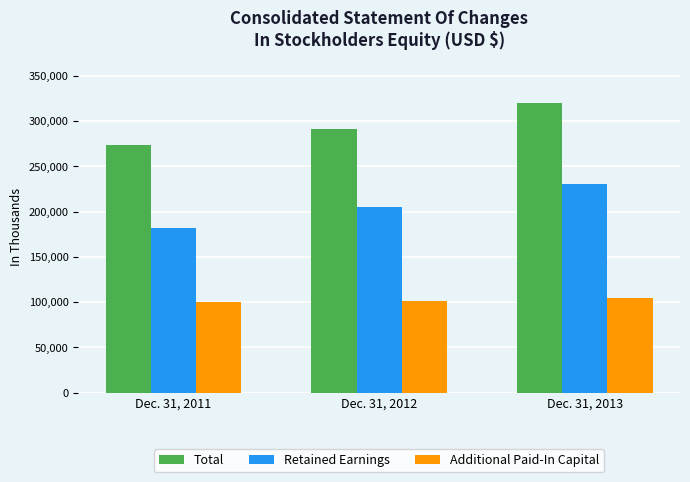

Is the value of Total at Dec. 31, 2012 greater than the value of Retained Earnings at Dec. 31, 2011?

Yes